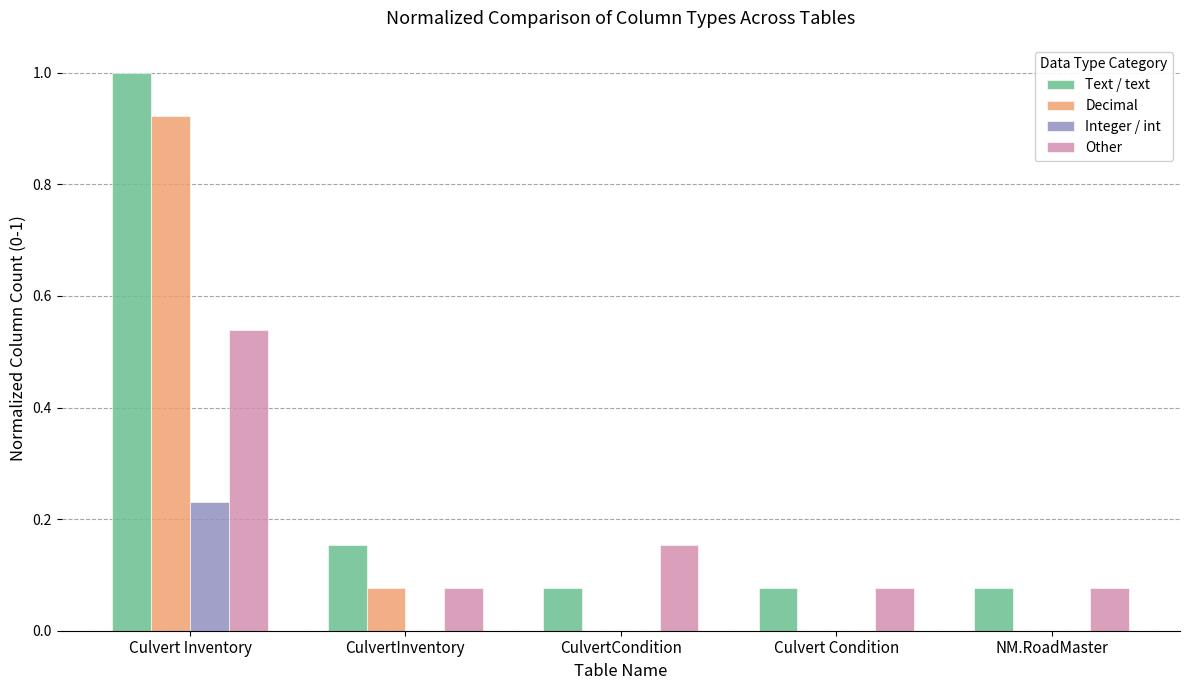

Is the value of Decimal at Culvert Inventory greater than the value of Text / text at CulvertInventory?

Yes